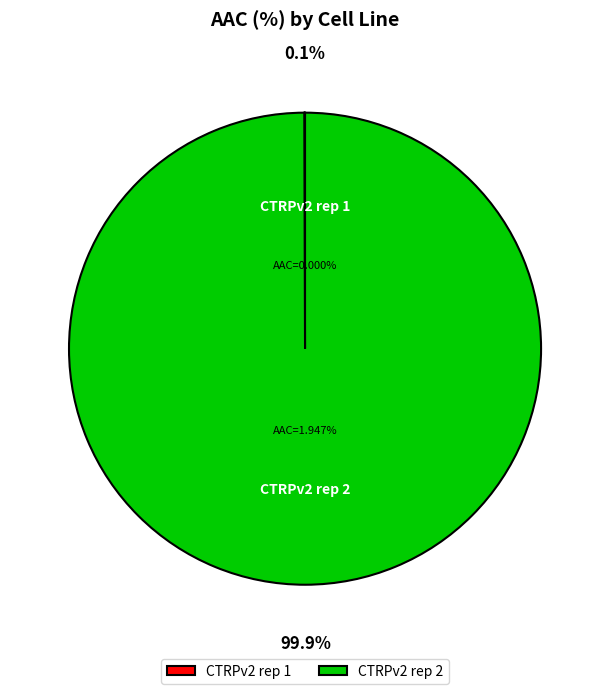

How many slices are in this pie chart?

2